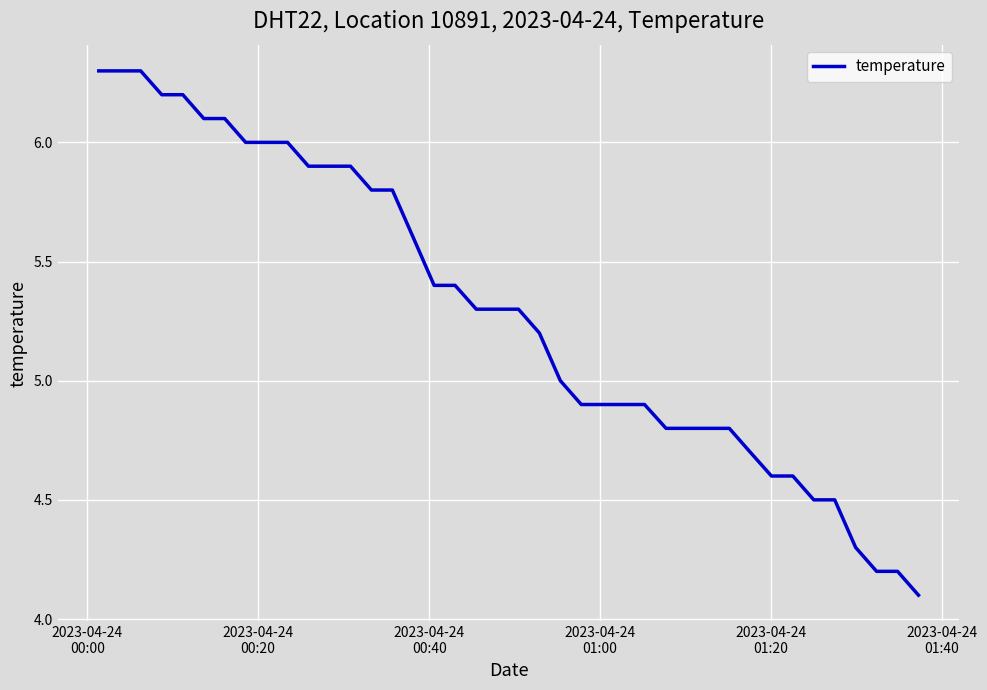

What is the difference between the maximum and minimum values?

2.2